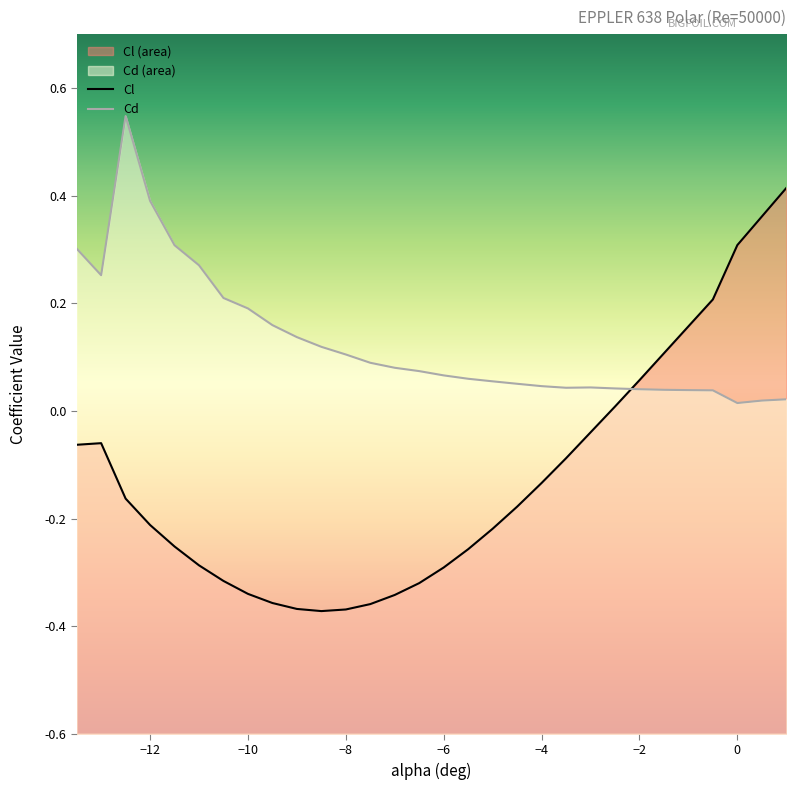

What is the total value across all series at -1.0?

0.2